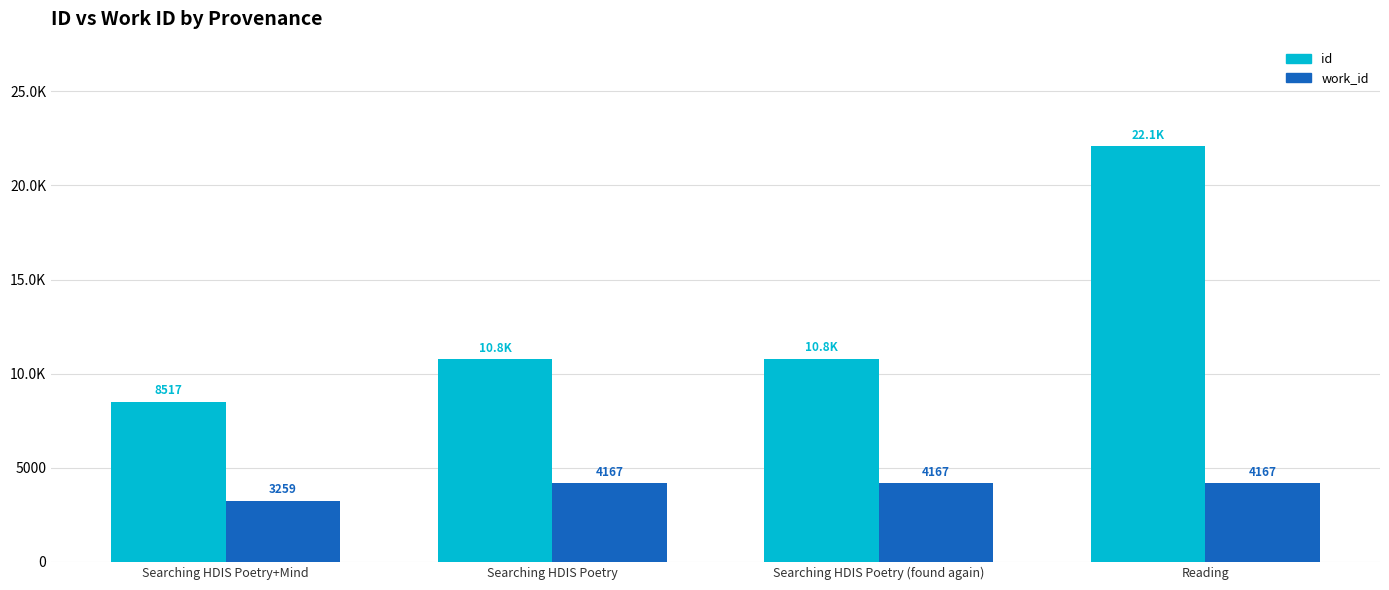

What are all the series names shown in the legend?

id, work_id